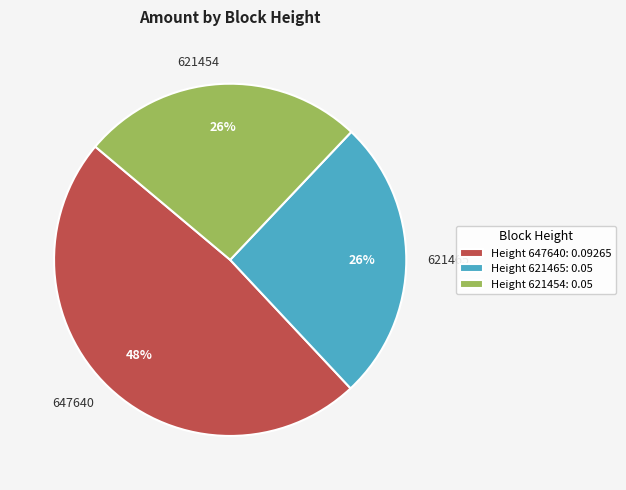

How many slices are in this pie chart?

3